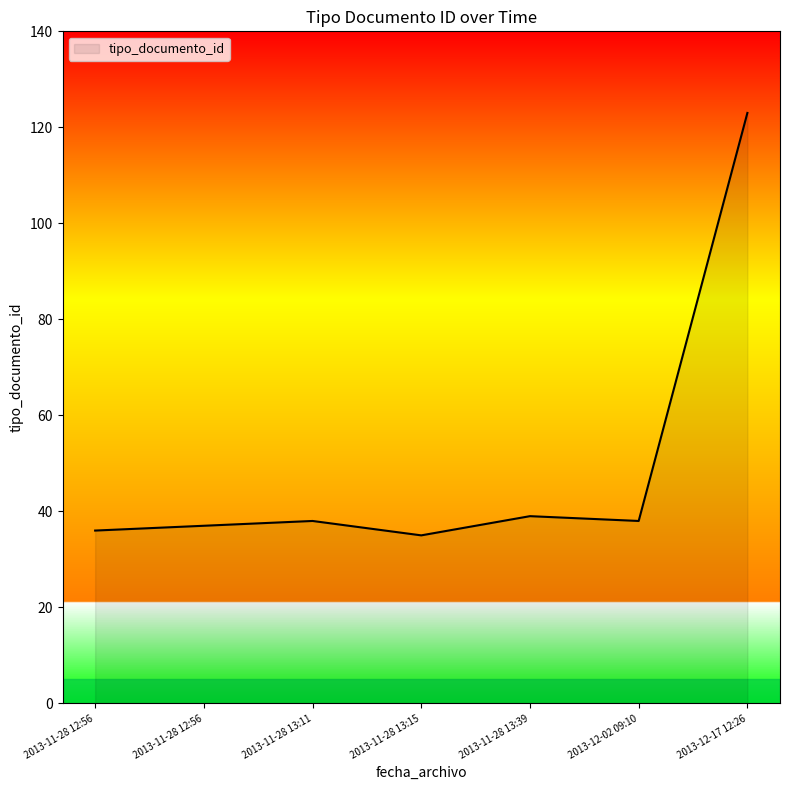

List the labels in order of value, largest first.

2013-12-17 12:26, 2013-11-28 13:39, 2013-12-02 09:10, 2013-11-28 13:11, 2013-11-28 12:56, 2013-11-28 12:56, 2013-11-28 13:15